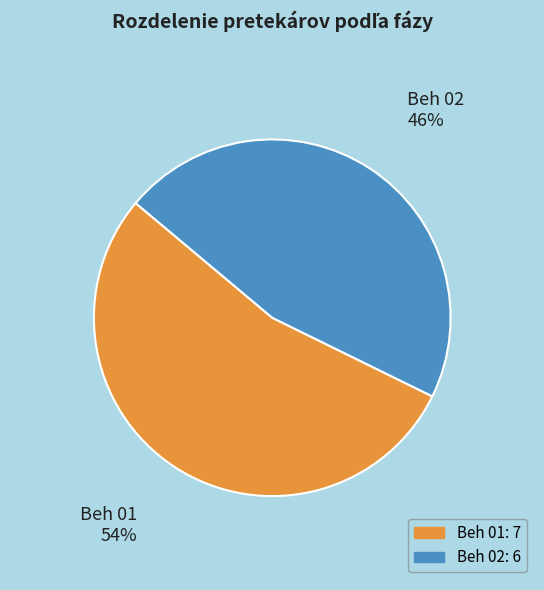

Which slice represents more than half of the pie?

Beh 01